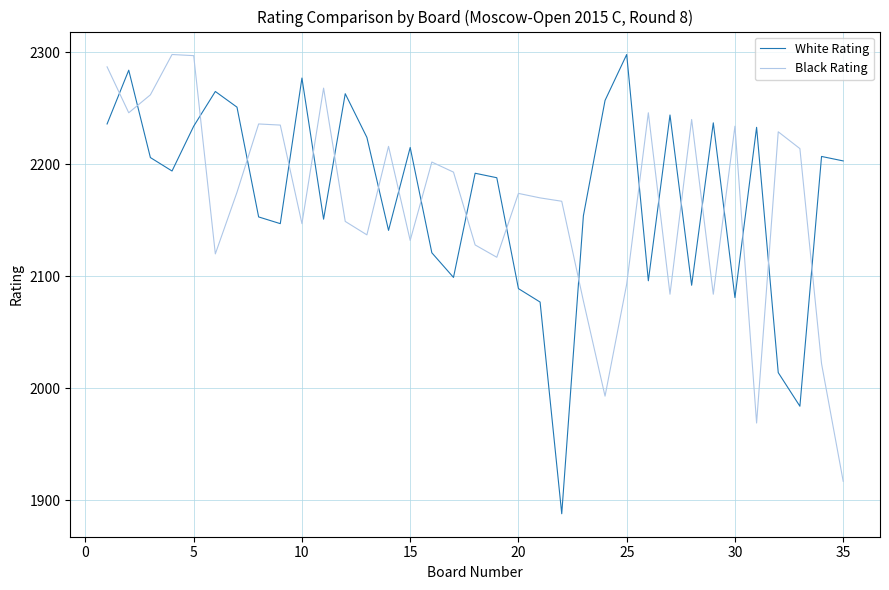

How many categories are shown in the chart?

35